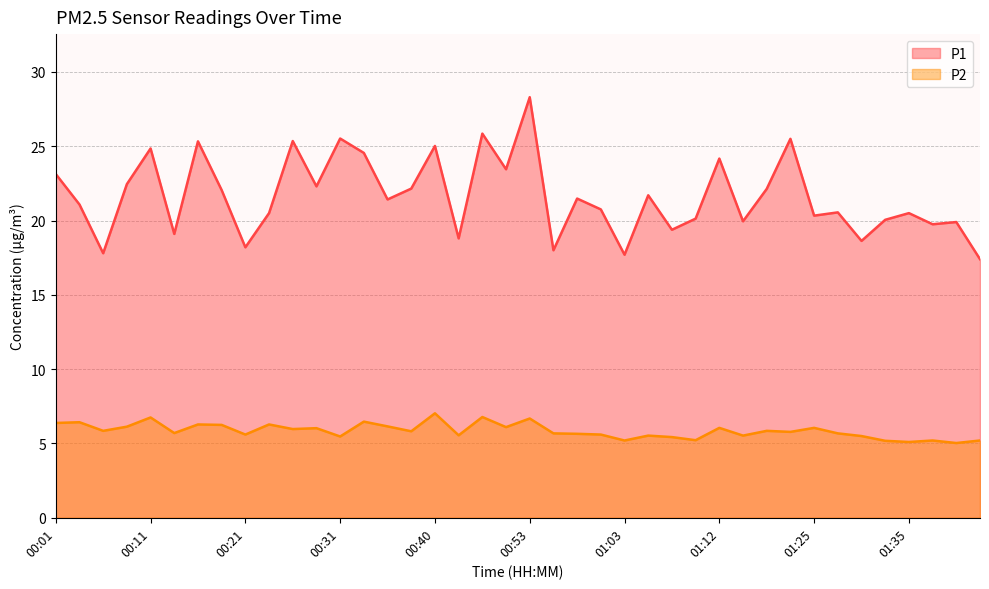

At which category is the sum across all series the highest?

00:53